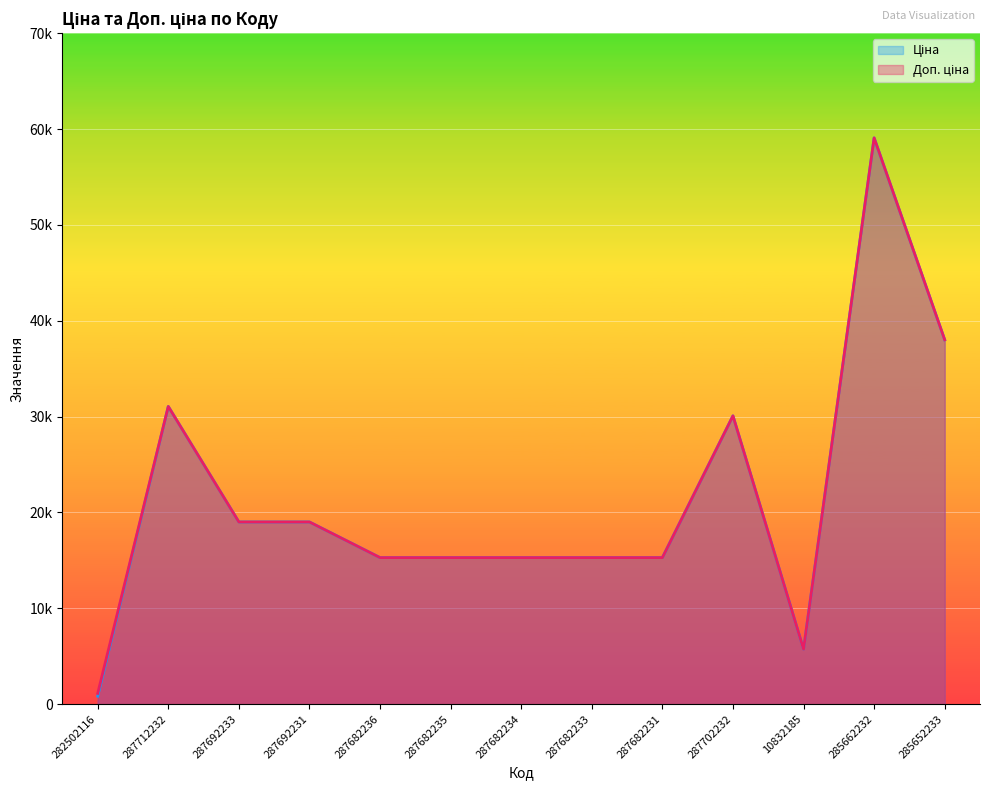

True or false: Ціна has more than 2 points higher than both neighbors.

True